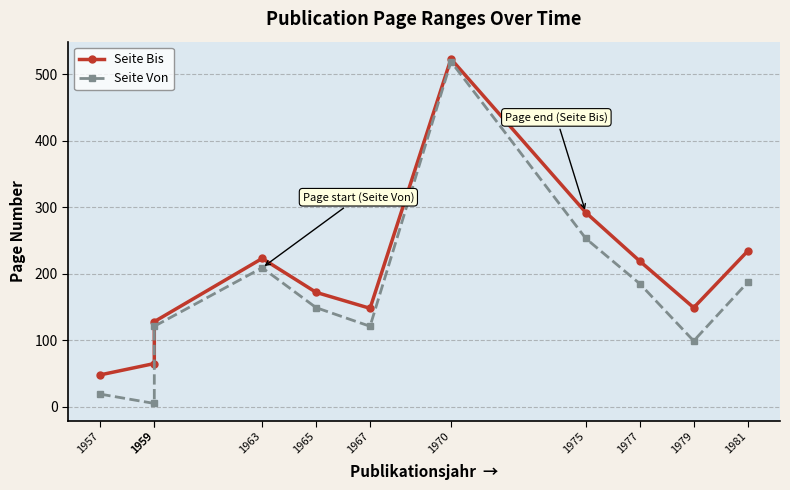

At which category is the sum across all series the highest?

1970